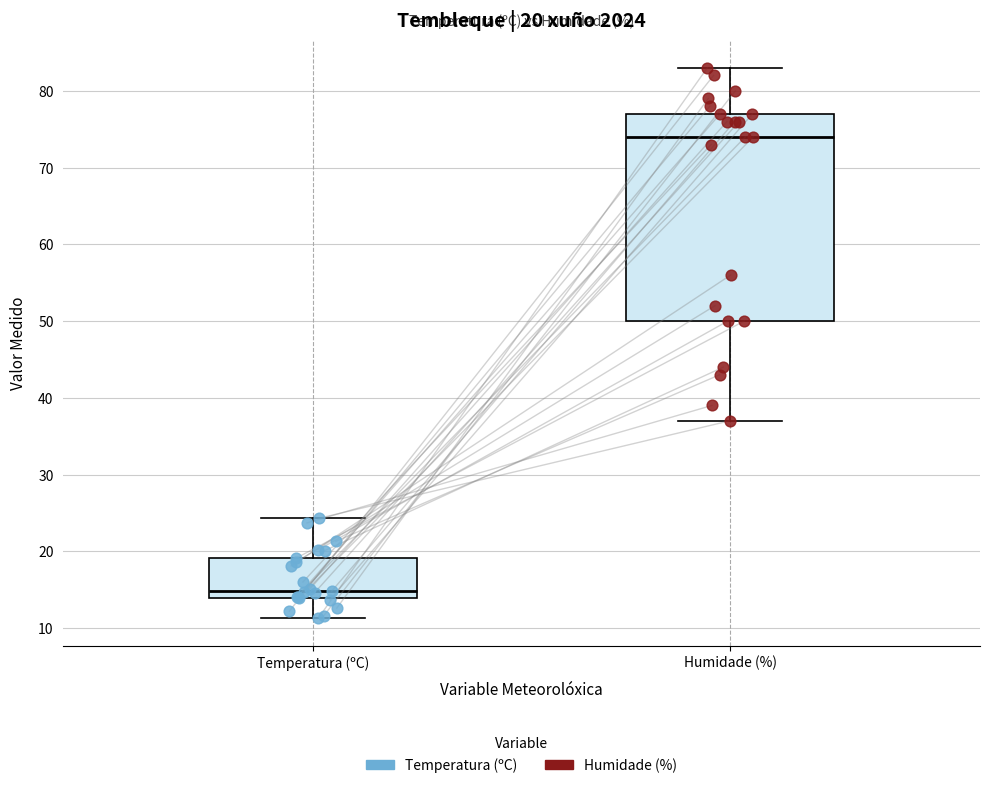

Which box is the tallest, from its lower edge to its upper edge?

Humidade (%)